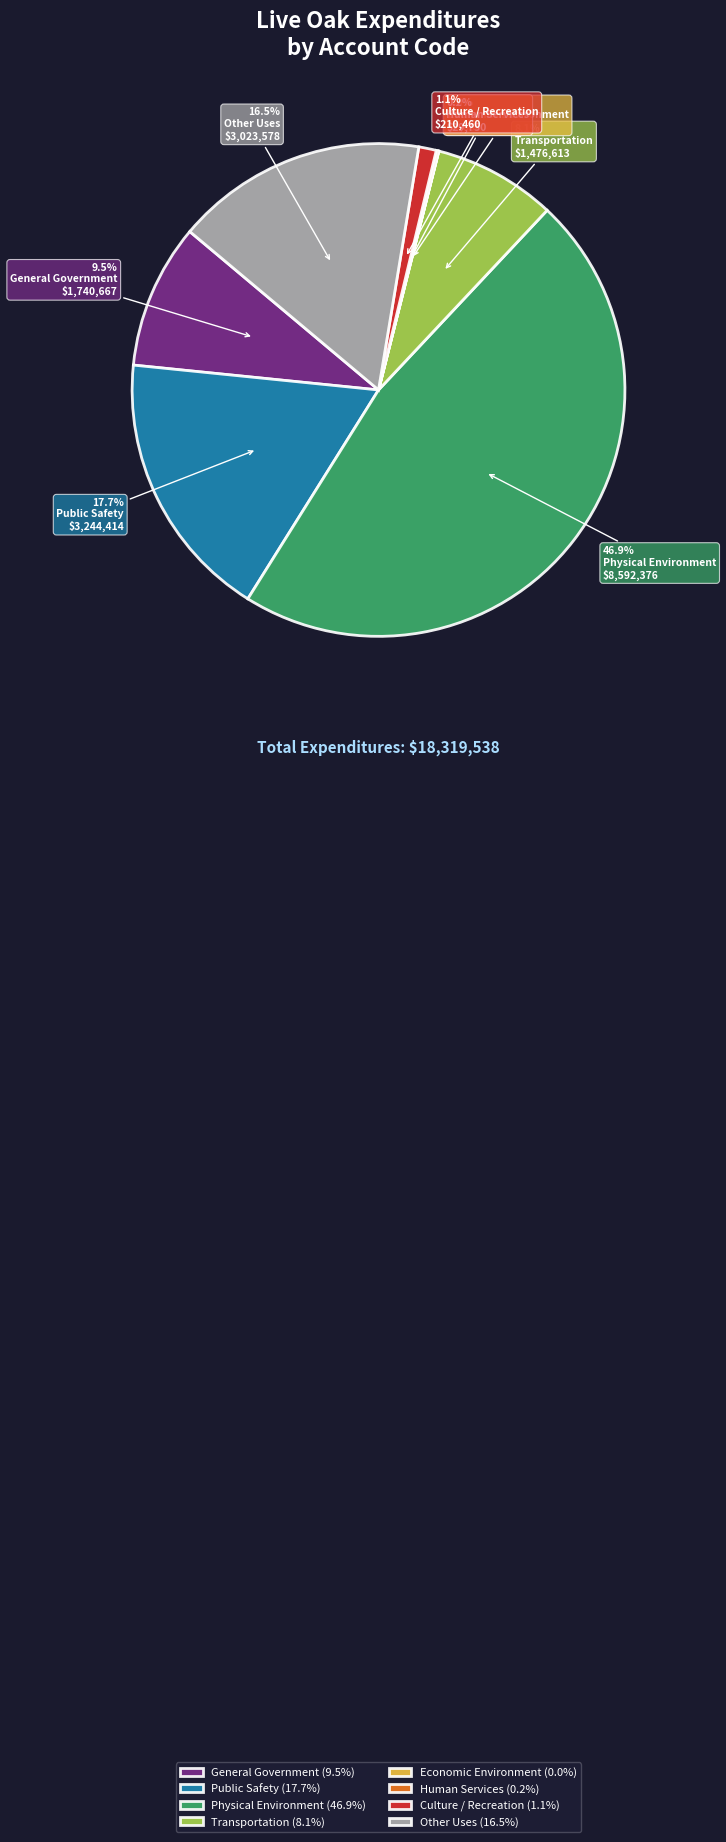

What percentage is the Transportation slice, to the nearest percent?

8%